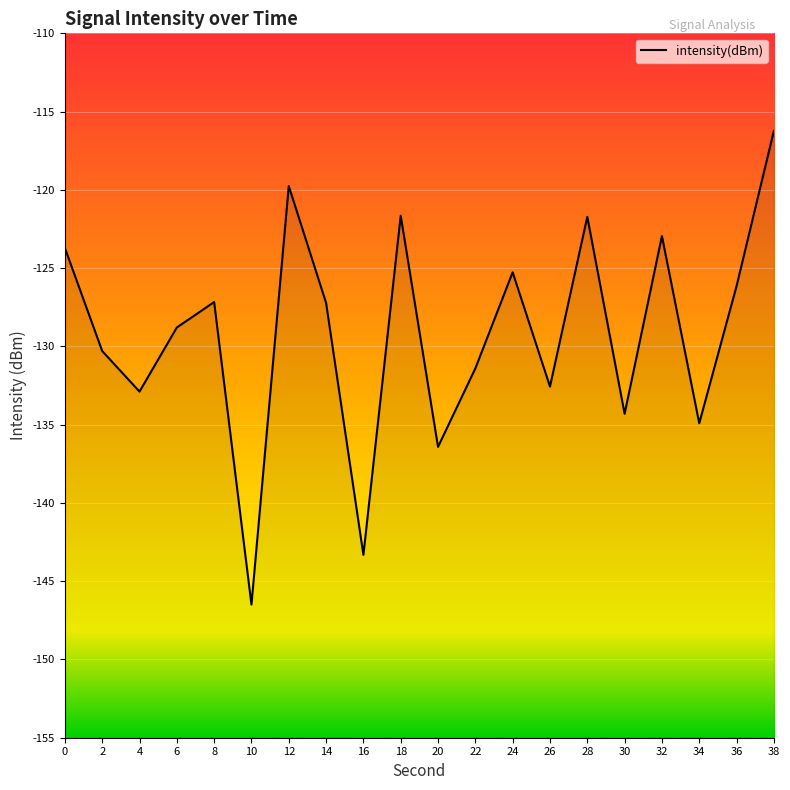

What is the minimum value shown in the chart?

-146.5